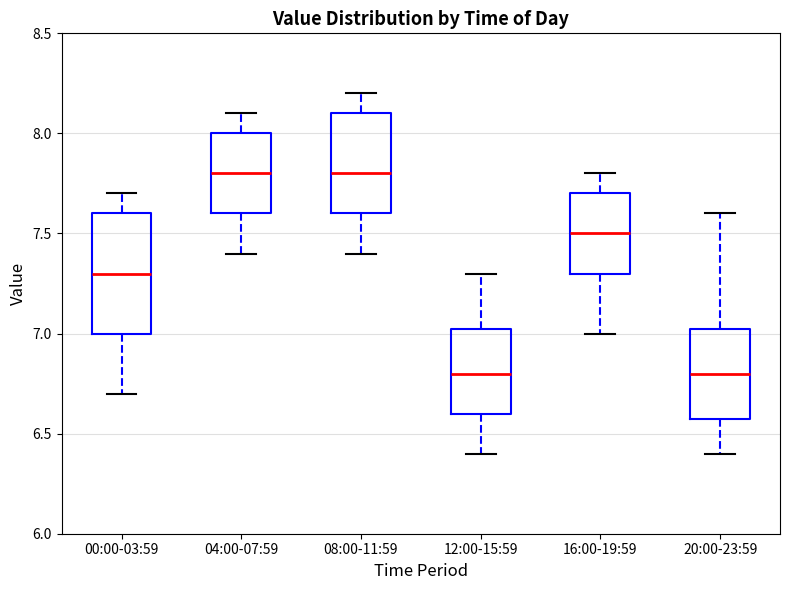

Where does the median line of the box for 08:00-11:59 sit on the y-axis? The values are not printed on the chart, so give them approximately, as read against the axis.

7.80